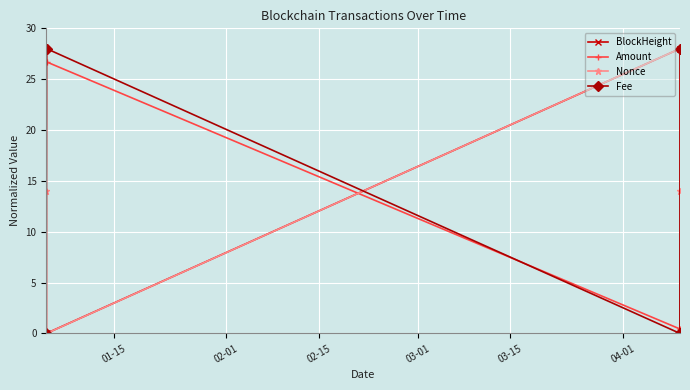

True or false: Amount has more than 2 points higher than both neighbors.

False